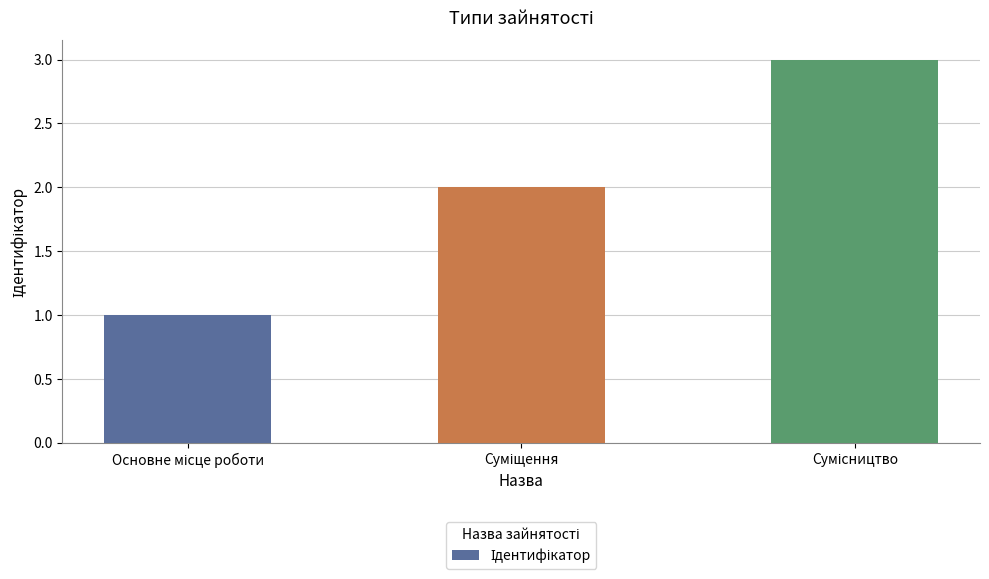

How many bars are there in total?

3